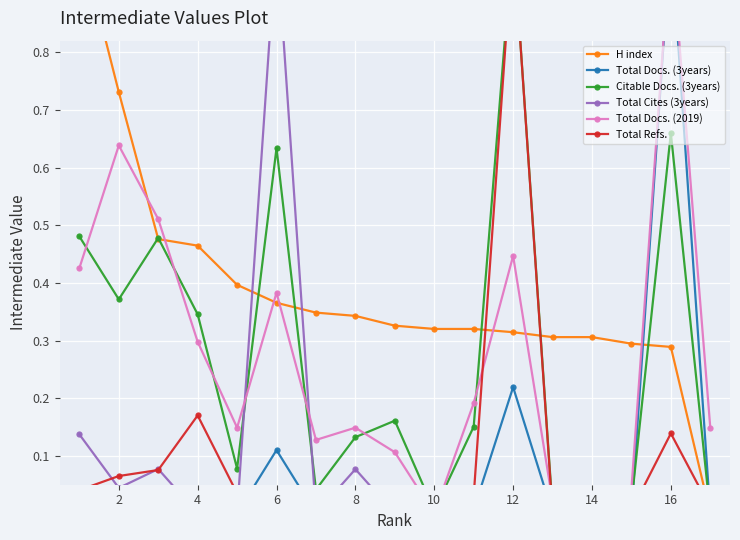

Where is the first local minimum for Citable Docs. (3years)?

2